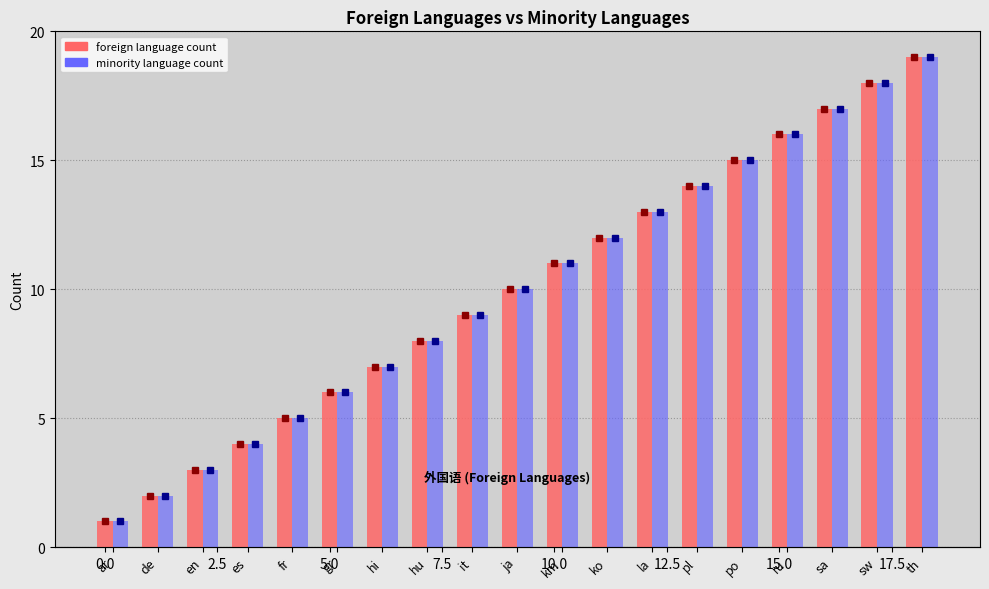

The value of minority language count at km is 11. True or false?

True